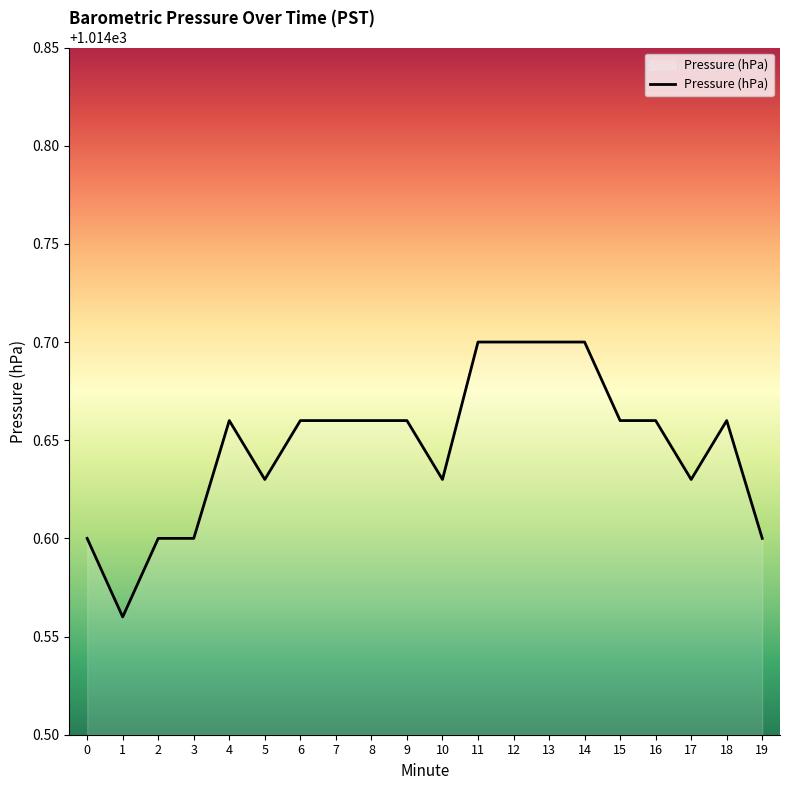

At which category does the data reach its first local valley?

1